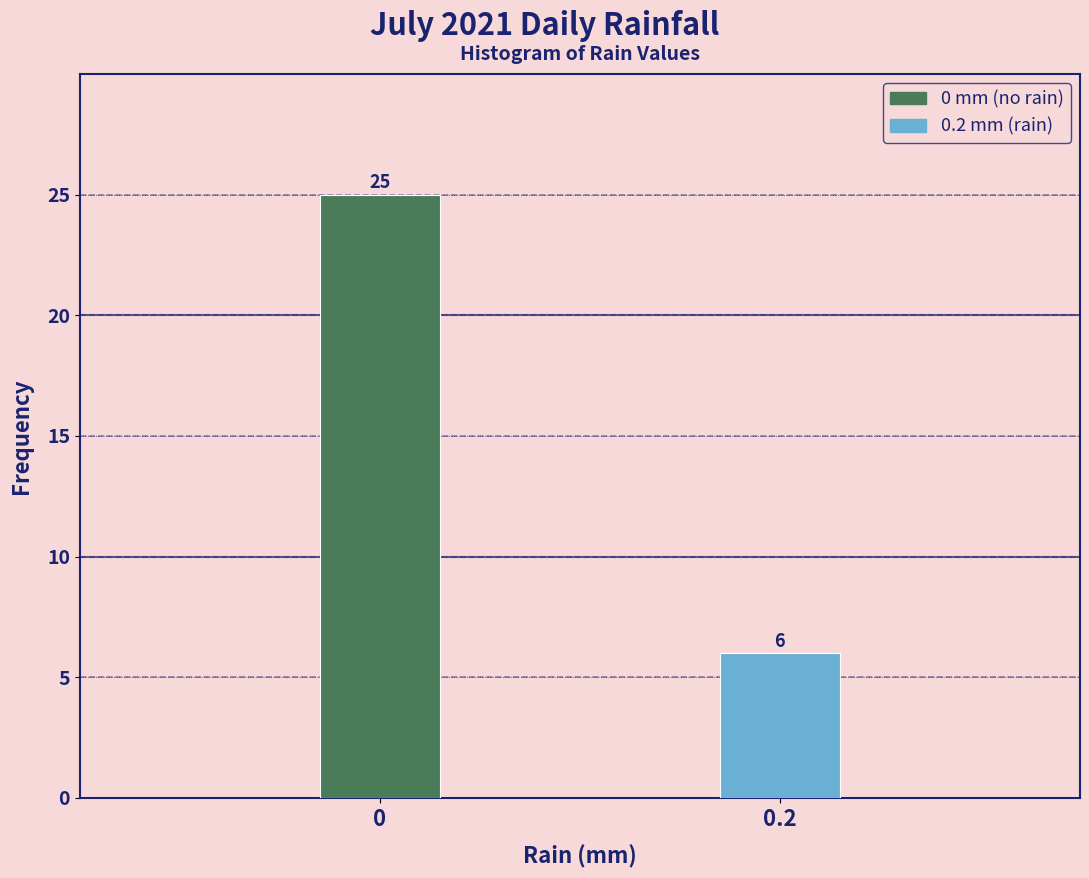

Reading right to left, transcribe all the data shown in this chart.

6	25